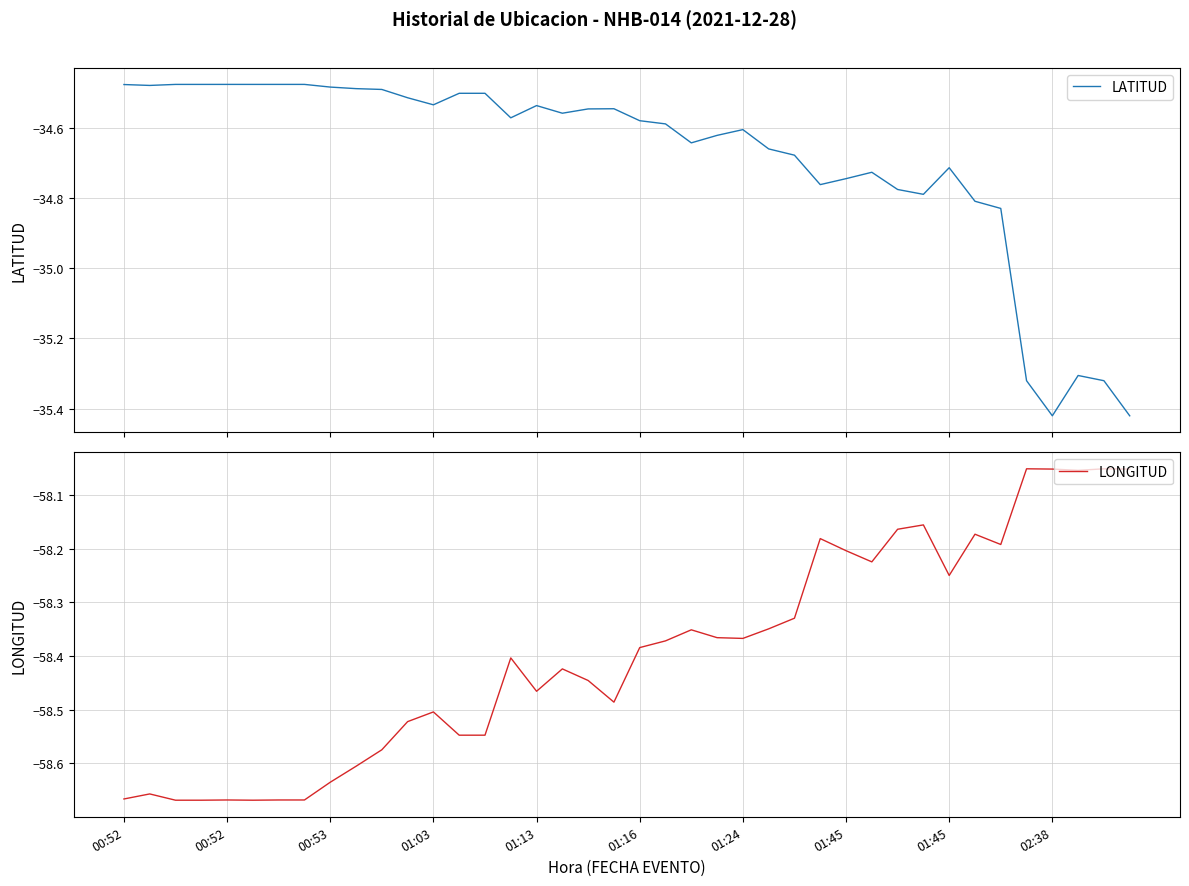

Which series has the largest total across all categories?

LATITUD